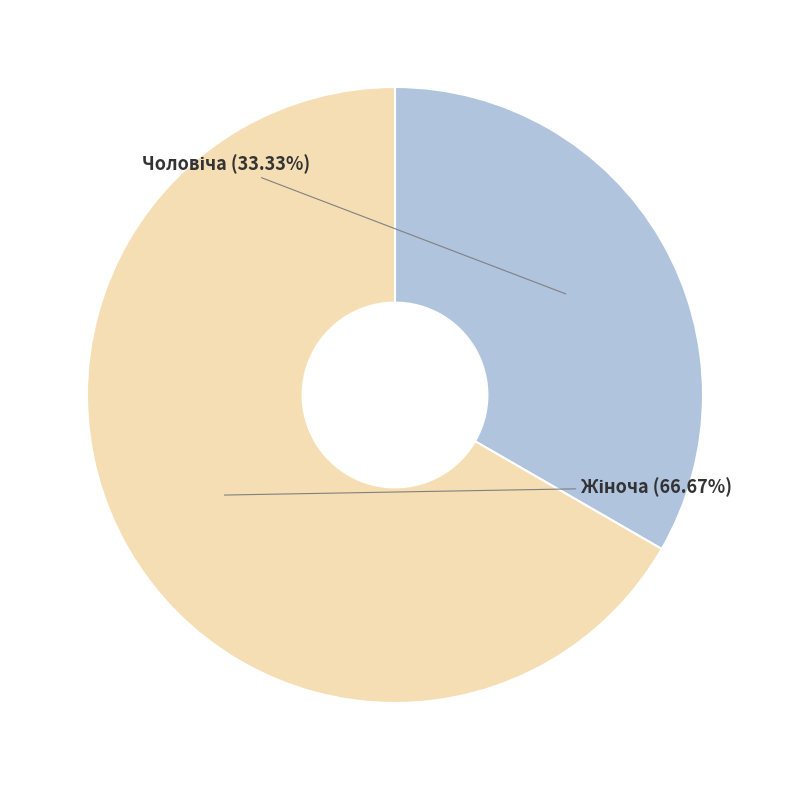

Does any single category account for the majority?

Yes